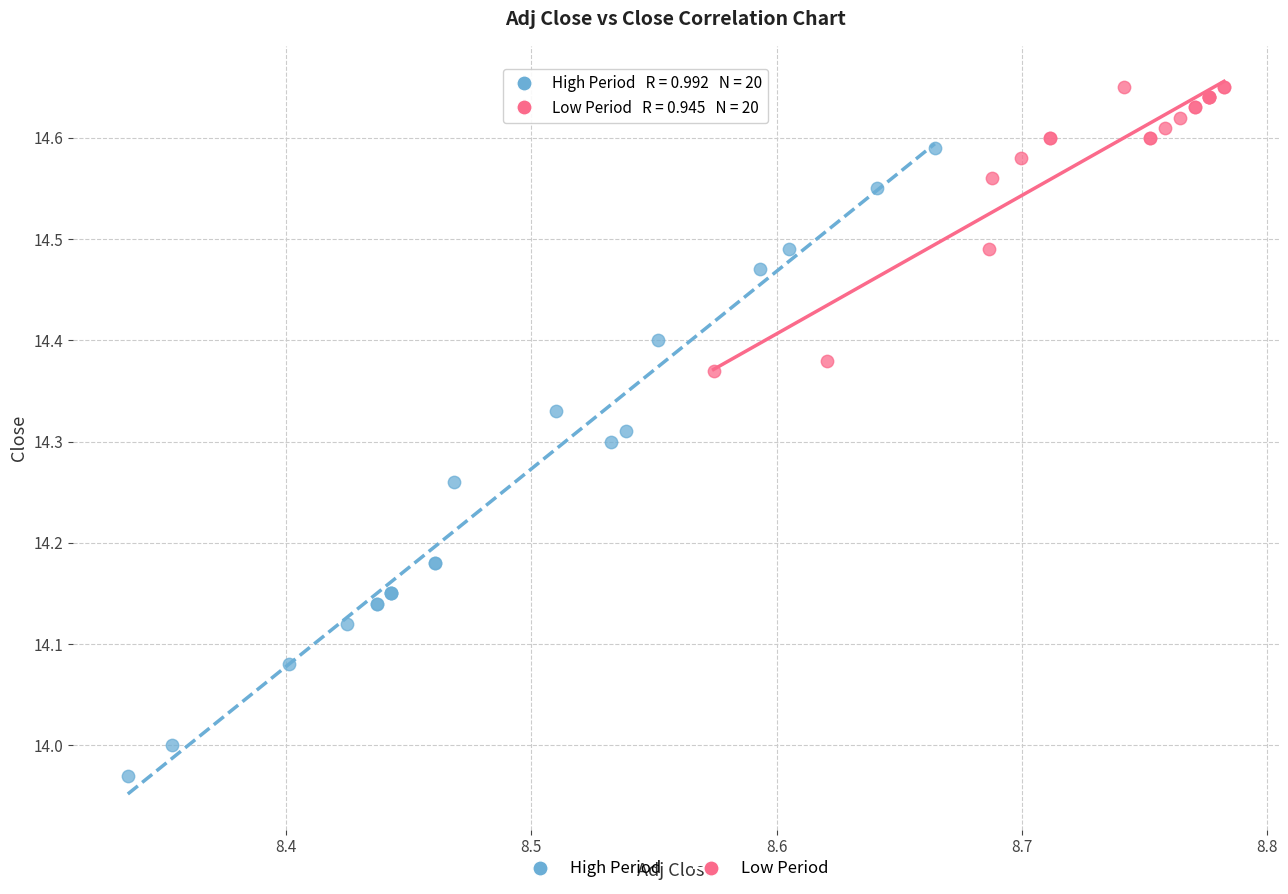

Which series contains the lowest Y value?

High Period